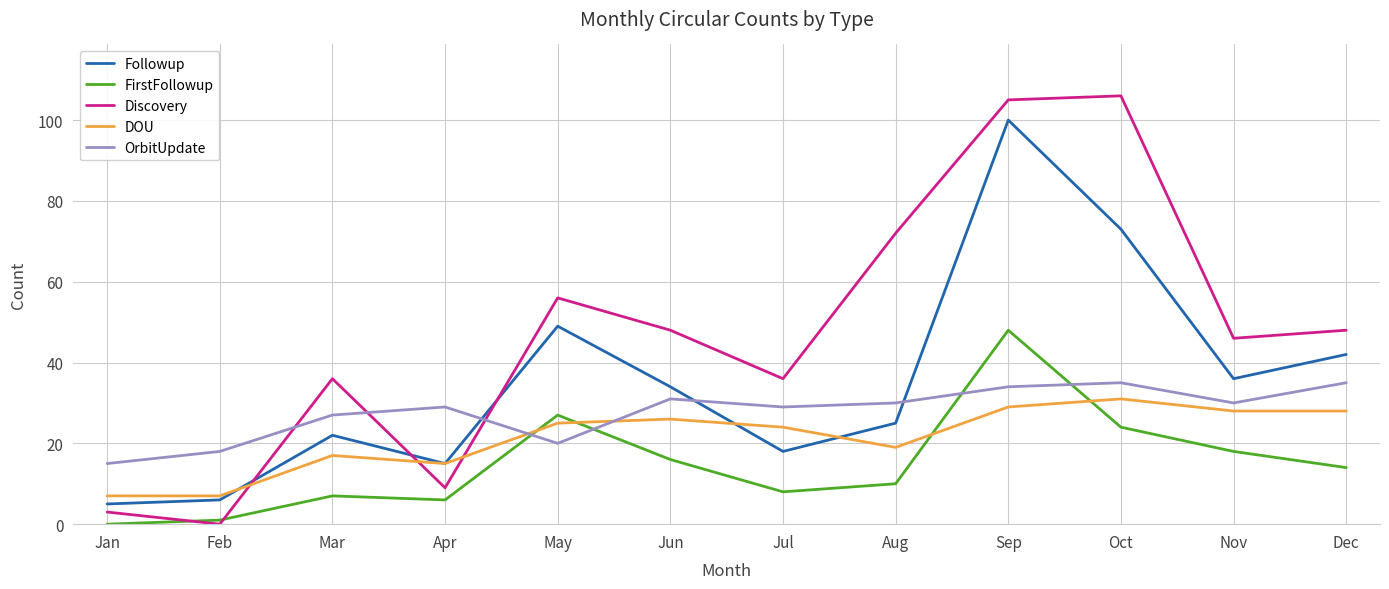

True or false: Discovery and DOU cross at least once.

True